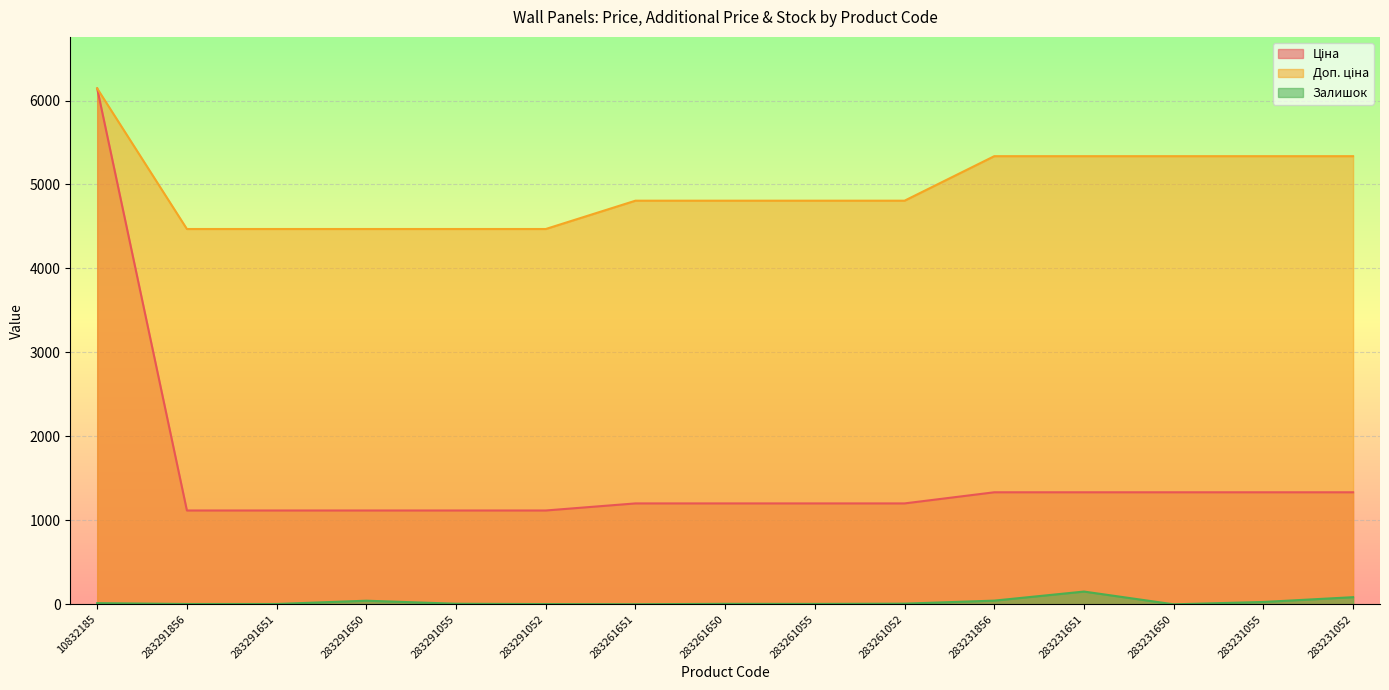

At how many categories does at least one series exceed 5479?

1